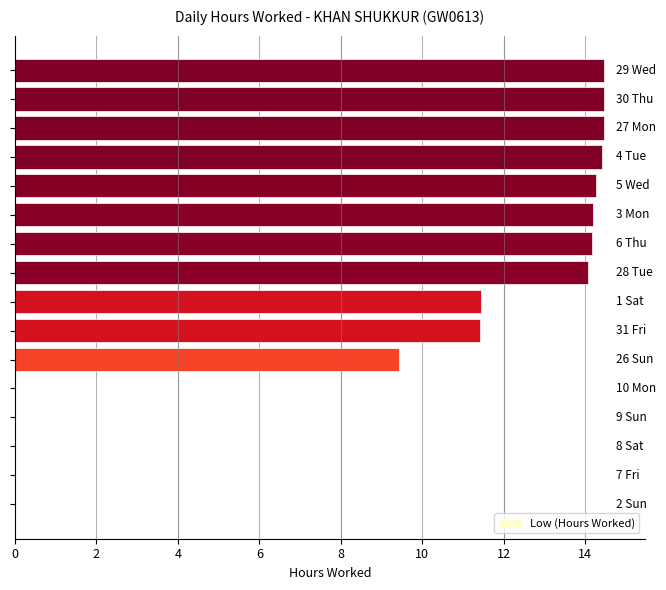

What is the maximum value shown in the chart?

14.5